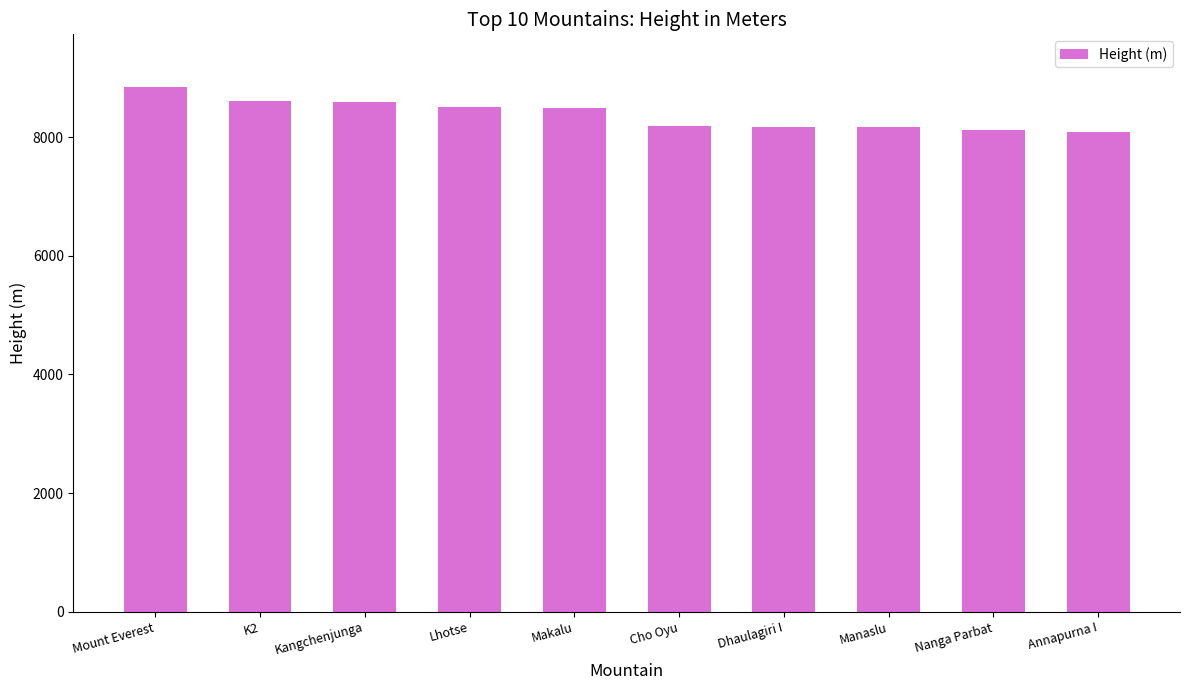

What is the label of the 6th bar from the left?

Cho Oyu